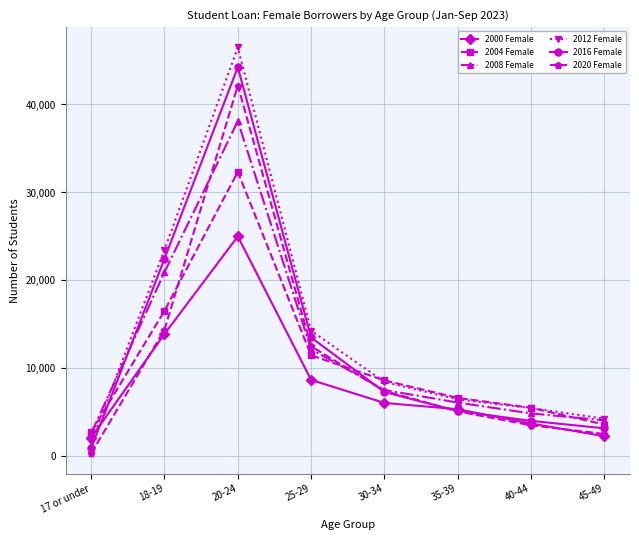

Is this an area chart (filled region under the line)?

No